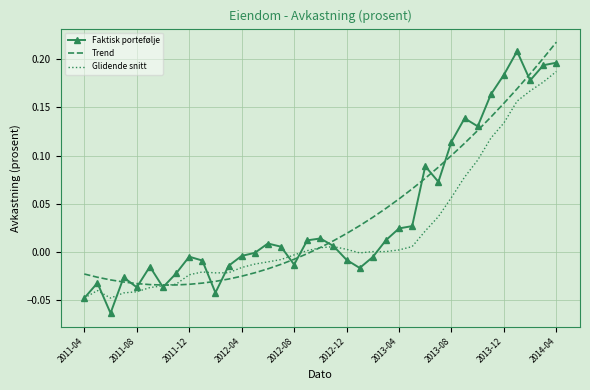

What is the maximum value for Trend?

0.2